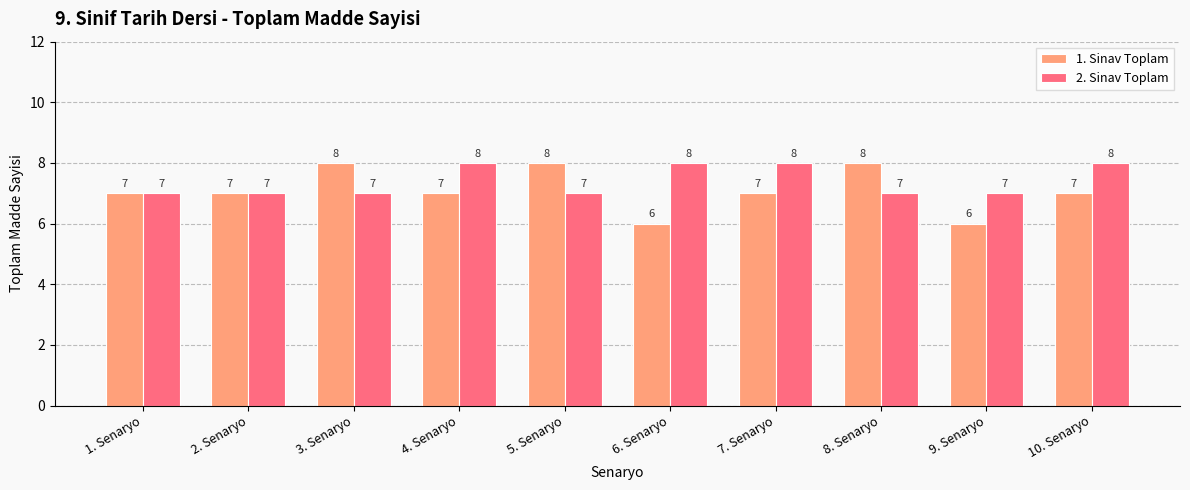

Which series has the largest range (max minus min)?

1. Sinav Toplam